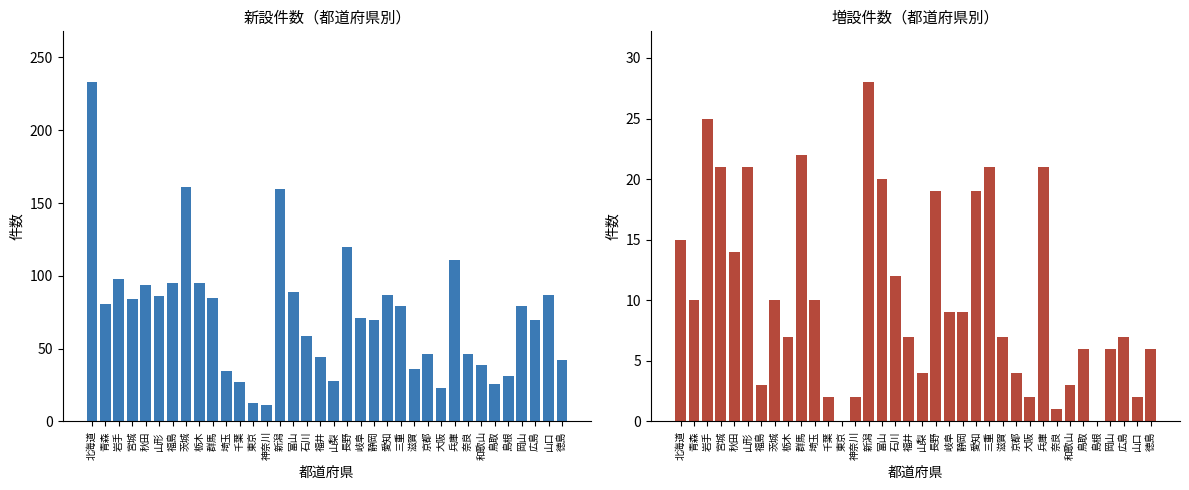

What is the label of the 18th bar from the right?

山梨